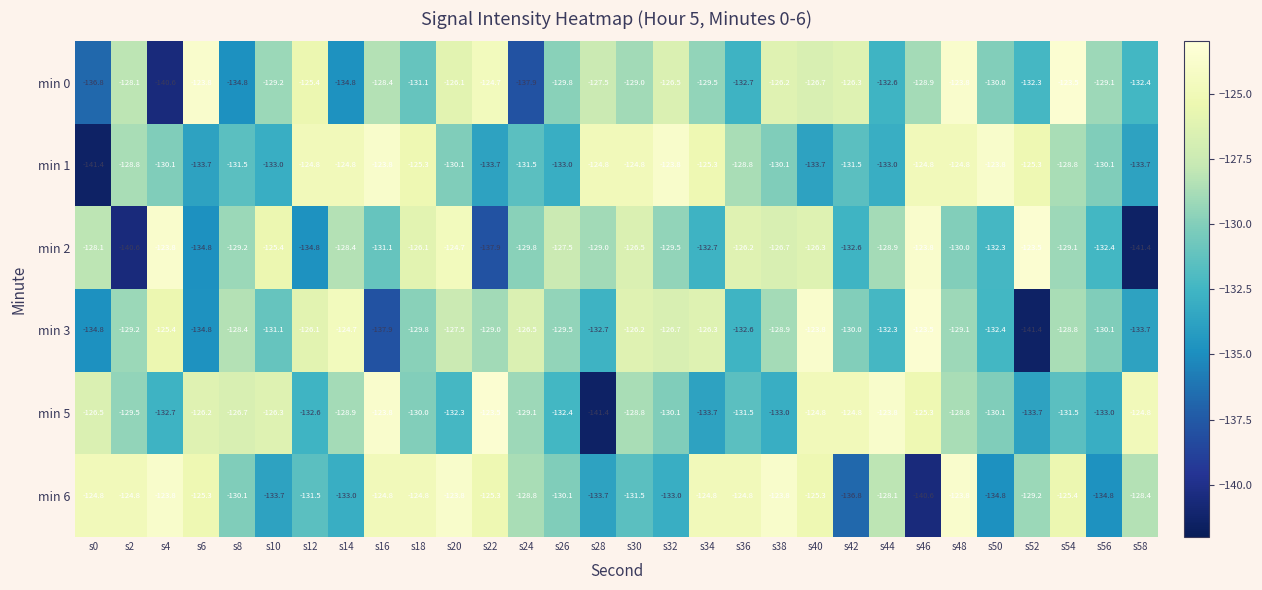

What value does the min 5 series have at s52?

-133.7